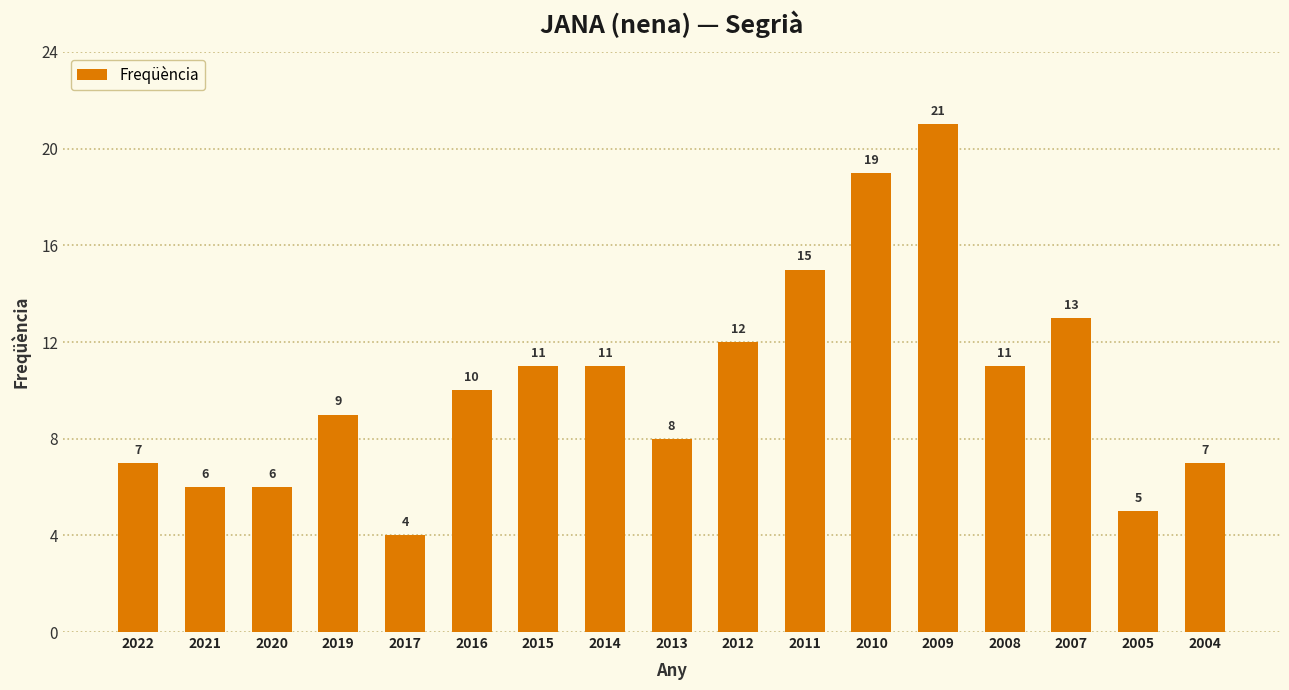

What is the maximum value shown in the chart?

21